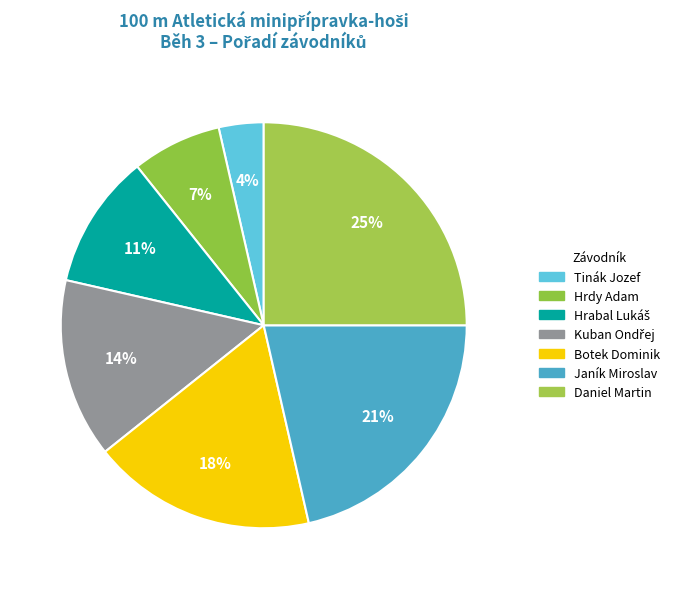

How many slices are in this pie chart?

7